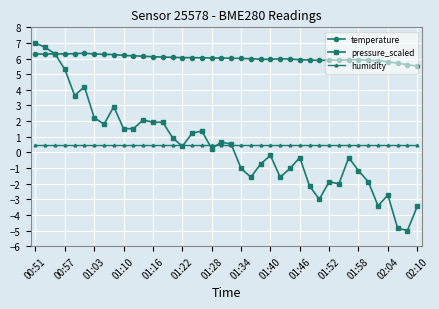

True or false: pressure_scaled has more than 2 interior local peaks.

True